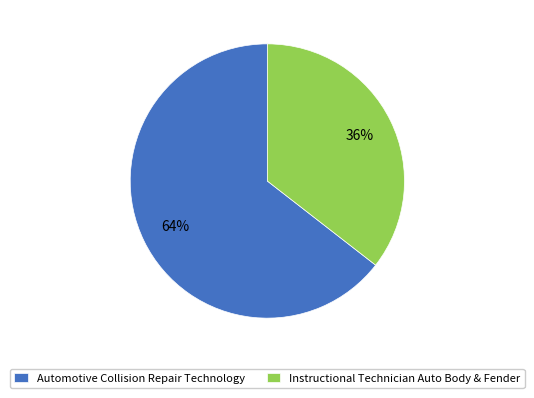

Which category has the biggest portion of the pie?

Automotive Collision Repair Technology